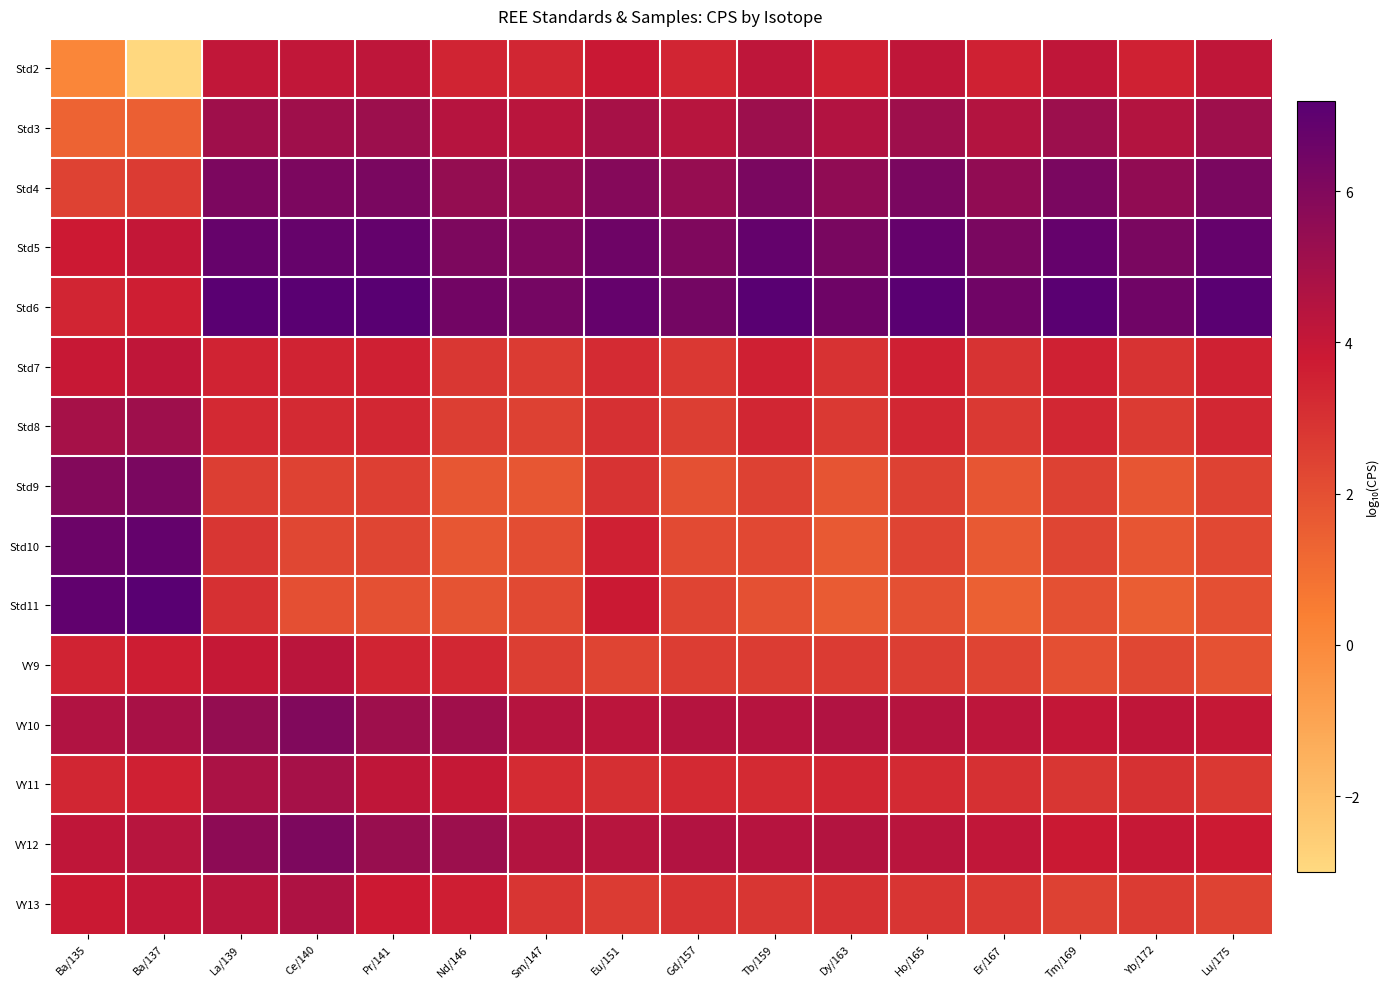

What is the difference between the highest and lowest values at Gd/157?

4.4